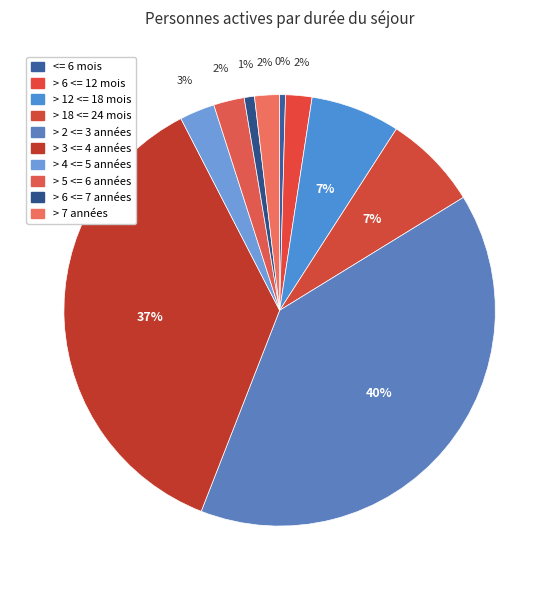

True or false: > 5 <= 6 années accounts for 2% of the total.

True